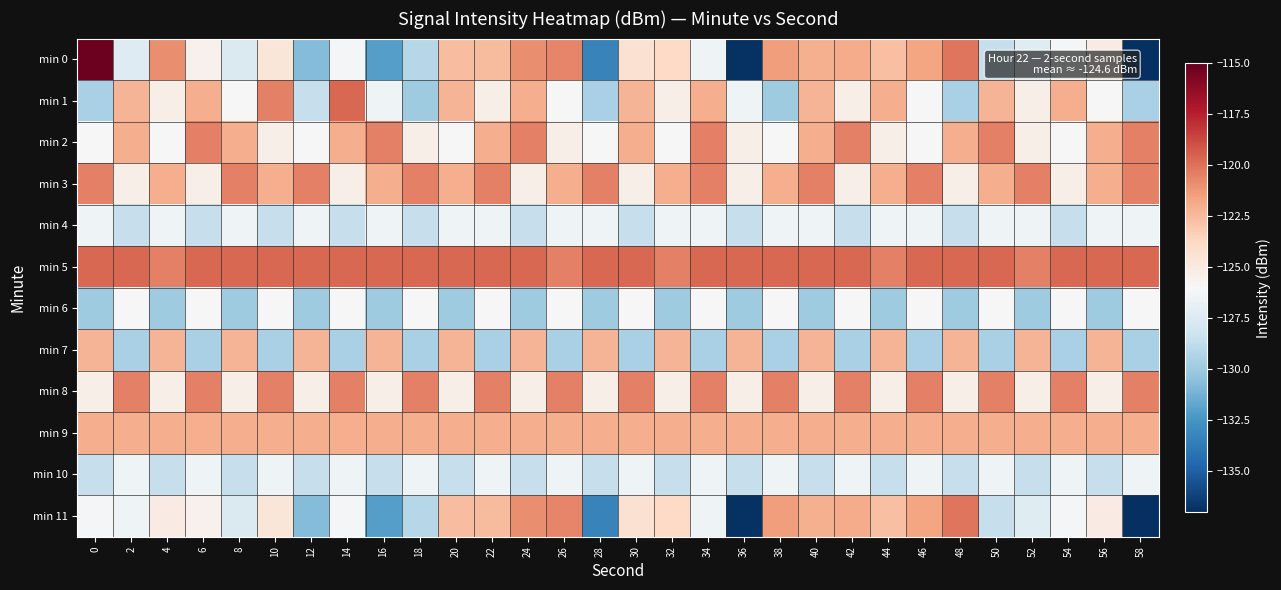

Reading left to right, what are all the values shown in this chart?

min 0: 0=-115.2	2=-127.4	4=-120.8	6=-125.5	8=-127.6	10=-124.7	12=-130.8	14=-126.2	16=-132.1	18=-129.1	20=-122.6	22=-122.5	24=-120.9	26=-120.6	28=-133.3	30=-124.3	32=-123.8	34=-126.5	36=-136.9	38=-121.4	40=-122.1	42=-121.9	44=-122.7	46=-121.6	48=-120.1	50=-128.6	52=-127.3	54=-126.2	56=-125.1	58=-136.9
min 1: 0=-129.6	2=-122.3	4=-125.3	6=-122.0	8=-126.0	10=-120.5	12=-128.5	14=-119.7	16=-126.4	18=-129.9	20=-122.3	22=-125.3	24=-122.0	26=-126.0	28=-129.6	30=-122.3	32=-125.3	34=-122.0	36=-126.4	38=-129.9	40=-122.3	42=-125.3	44=-122.0	46=-126.0	48=-129.6	50=-122.3	52=-125.3	54=-122.0	56=-126.0	58=-129.6
min 2: 0=-126.0	2=-122.0	4=-126.0	6=-120.5	8=-122.0	10=-125.3	12=-126.0	14=-122.0	16=-120.5	18=-125.3	20=-126.0	22=-122.0	24=-120.5	26=-125.3	28=-126.0	30=-122.0	32=-126.0	34=-120.5	36=-125.3	38=-126.0	40=-122.0	42=-120.5	44=-125.3	46=-126.0	48=-122.0	50=-120.5	52=-125.3	54=-126.0	56=-122.0	58=-120.5
min 3: 0=-120.5	2=-125.3	4=-122.0	6=-125.3	8=-120.5	10=-122.0	12=-120.5	14=-125.3	16=-122.0	18=-120.5	20=-122.0	22=-120.5	24=-125.3	26=-122.0	28=-120.5	30=-125.3	32=-122.0	34=-120.5	36=-125.3	38=-122.0	40=-120.5	42=-125.3	44=-122.0	46=-120.5	48=-125.3	50=-122.0	52=-120.5	54=-125.3	56=-122.0	58=-120.5
min 4: 0=-126.4	2=-128.5	4=-126.4	6=-128.5	8=-126.4	10=-128.5	12=-126.4	14=-128.5	16=-126.4	18=-128.5	20=-126.4	22=-126.4	24=-128.5	26=-126.4	28=-126.4	30=-128.5	32=-126.4	34=-126.4	36=-128.5	38=-126.4	40=-126.4	42=-128.5	44=-126.4	46=-126.4	48=-128.5	50=-126.4	52=-126.4	54=-128.5	56=-126.4	58=-126.4
min 5: 0=-119.7	2=-119.7	4=-120.5	6=-119.7	8=-119.7	10=-119.7	12=-119.7	14=-119.7	16=-119.7	18=-119.7	20=-119.7	22=-119.7	24=-119.7	26=-120.5	28=-119.7	30=-119.7	32=-120.5	34=-119.7	36=-119.7	38=-119.7	40=-119.7	42=-119.7	44=-120.5	46=-119.7	48=-119.7	50=-119.7	52=-120.5	54=-119.7	56=-119.7	58=-119.7
min 6: 0=-129.9	2=-126.0	4=-129.9	6=-126.0	8=-129.9	10=-126.0	12=-129.9	14=-126.0	16=-129.9	18=-126.0	20=-129.9	22=-126.0	24=-129.9	26=-126.0	28=-129.9	30=-126.0	32=-129.9	34=-126.0	36=-129.9	38=-126.0	40=-129.9	42=-126.0	44=-129.9	46=-126.0	48=-129.9	50=-126.0	52=-129.9	54=-126.0	56=-129.9	58=-126.0
min 7: 0=-122.3	2=-129.6	4=-122.3	6=-129.6	8=-122.3	10=-129.6	12=-122.3	14=-129.6	16=-122.3	18=-129.6	20=-122.3	22=-129.6	24=-122.3	26=-129.6	28=-122.3	30=-129.6	32=-122.3	34=-129.6	36=-122.3	38=-129.6	40=-122.3	42=-129.6	44=-122.3	46=-129.6	48=-122.3	50=-129.6	52=-122.3	54=-129.6	56=-122.3	58=-129.6
min 8: 0=-125.3	2=-120.5	4=-125.3	6=-120.5	8=-125.3	10=-120.5	12=-125.3	14=-120.5	16=-125.3	18=-120.5	20=-125.3	22=-120.5	24=-125.3	26=-120.5	28=-125.3	30=-120.5	32=-125.3	34=-120.5	36=-125.3	38=-120.5	40=-125.3	42=-120.5	44=-125.3	46=-120.5	48=-125.3	50=-120.5	52=-125.3	54=-120.5	56=-125.3	58=-120.5
min 9: 0=-122.0	2=-122.0	4=-122.0	6=-122.0	8=-122.0	10=-122.0	12=-122.0	14=-122.0	16=-122.0	18=-122.0	20=-122.0	22=-122.0	24=-122.0	26=-122.0	28=-122.0	30=-122.0	32=-122.0	34=-122.0	36=-122.0	38=-122.0	40=-122.0	42=-122.0	44=-122.0	46=-122.0	48=-122.0	50=-122.0	52=-122.0	54=-122.0	56=-122.0	58=-122.0
min 10: 0=-128.5	2=-126.4	4=-128.5	6=-126.4	8=-128.5	10=-126.4	12=-128.5	14=-126.4	16=-128.5	18=-126.4	20=-128.5	22=-126.4	24=-128.5	26=-126.4	28=-128.5	30=-126.4	32=-128.5	34=-126.4	36=-128.5	38=-126.4	40=-128.5	42=-126.4	44=-128.5	46=-126.4	48=-128.5	50=-126.4	52=-128.5	54=-126.4	56=-128.5	58=-126.4
min 11: 0=-126.2	2=-126.5	4=-125.1	6=-125.5	8=-127.6	10=-124.7	12=-130.8	14=-126.2	16=-132.1	18=-129.1	20=-122.6	22=-122.5	24=-120.9	26=-120.6	28=-133.3	30=-124.3	32=-123.8	34=-126.5	36=-136.9	38=-121.4	40=-122.1	42=-121.9	44=-122.7	46=-121.6	48=-120.1	50=-128.6	52=-127.3	54=-126.2	56=-125.1	58=-136.9